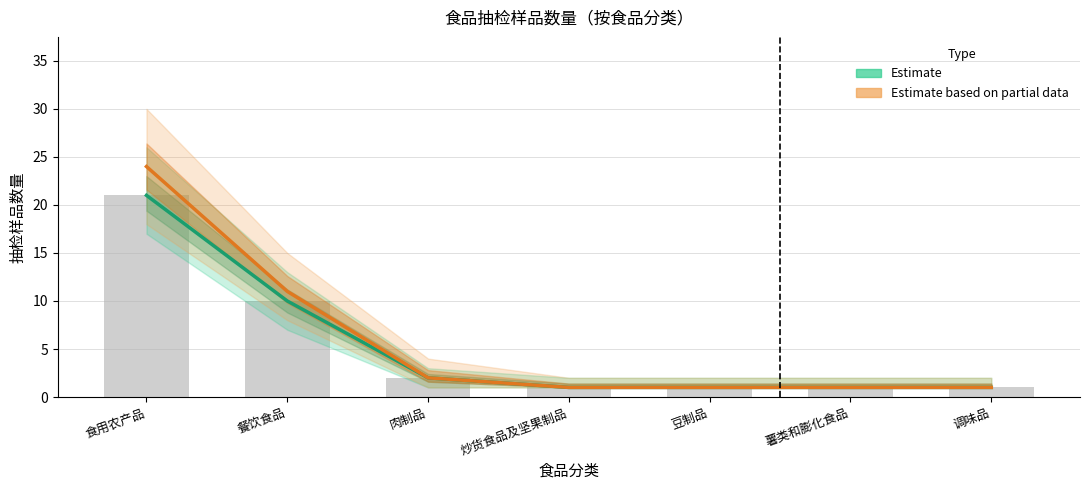

Reading left to right, list all the values displayed in this chart.

Estimate: 食用农产品=21	餐饮食品=10	肉制品=2	炒货食品及坚果制品=1	豆制品=1	薯类和膨化食品=1	调味品=1
Estimate based on partial data: 食用农产品=24	餐饮食品=11	肉制品=2	炒货食品及坚果制品=1	豆制品=1	薯类和膨化食品=1	调味品=1